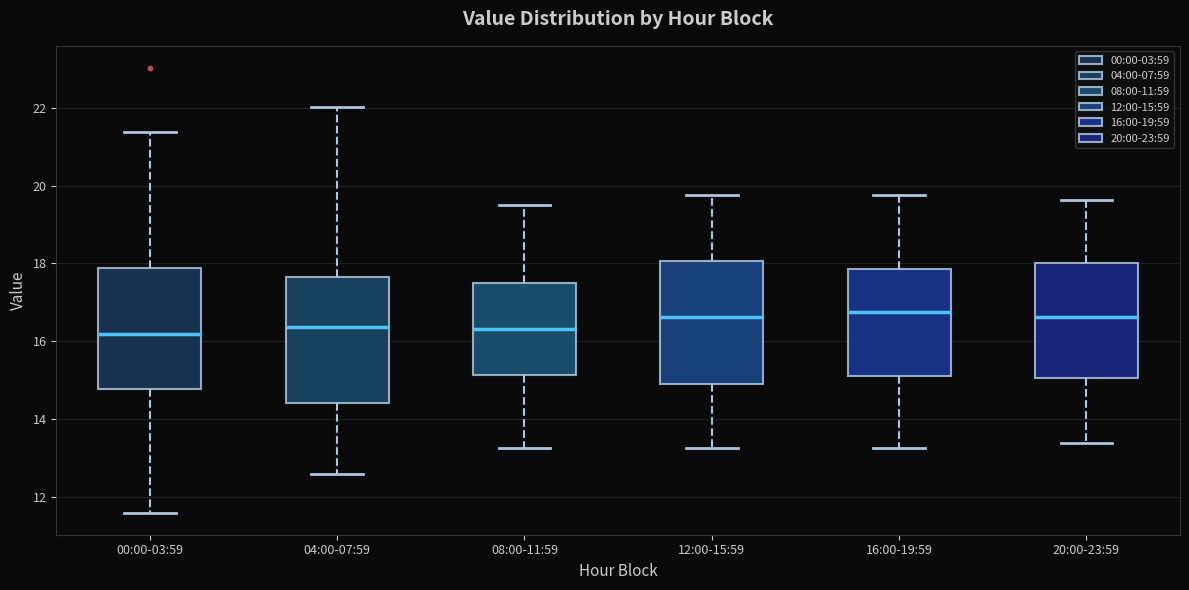

Reading left to right, read every box against the y-axis: the position of its median line, the range the box covers, and the ends of its whiskers. The values are not printed on the chart, so give them approximately, as read against the axis.

00:00-03:59: median 16.2, box 14.8 to 17.8, whiskers 11.6 to 21.4
04:00-07:59: median 16.4, box 14.4 to 17.6, whiskers 12.6 to 22.0
08:00-11:59: median 16.4, box 15.2 to 17.6, whiskers 13.2 to 19.6
12:00-15:59: median 16.6, box 15.0 to 18.0, whiskers 13.2 to 19.8
16:00-19:59: median 16.8, box 15.0 to 17.8, whiskers 13.2 to 19.8
20:00-23:59: median 16.6, box 15.0 to 18.0, whiskers 13.4 to 19.6